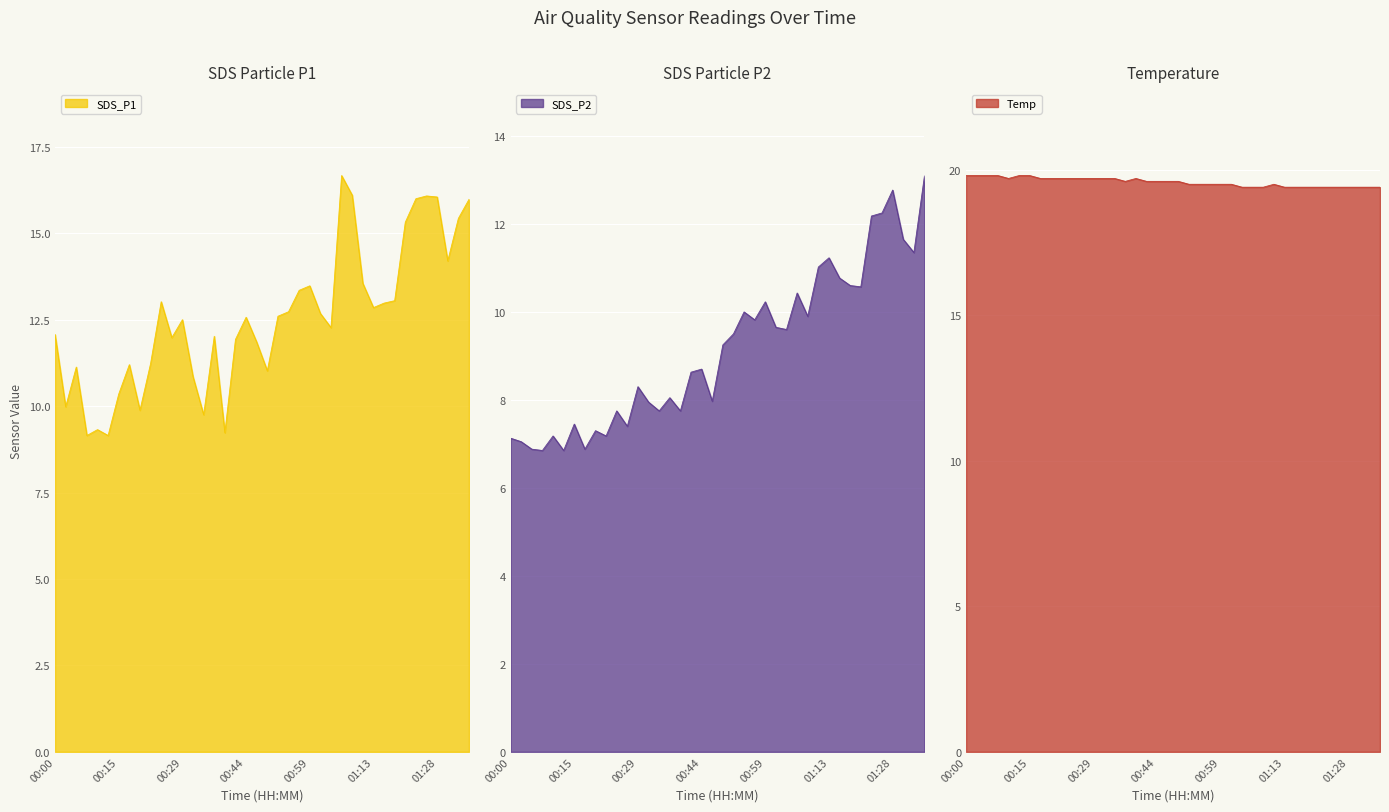

True or false: Temp and SDS_P2 cross at least once.

False